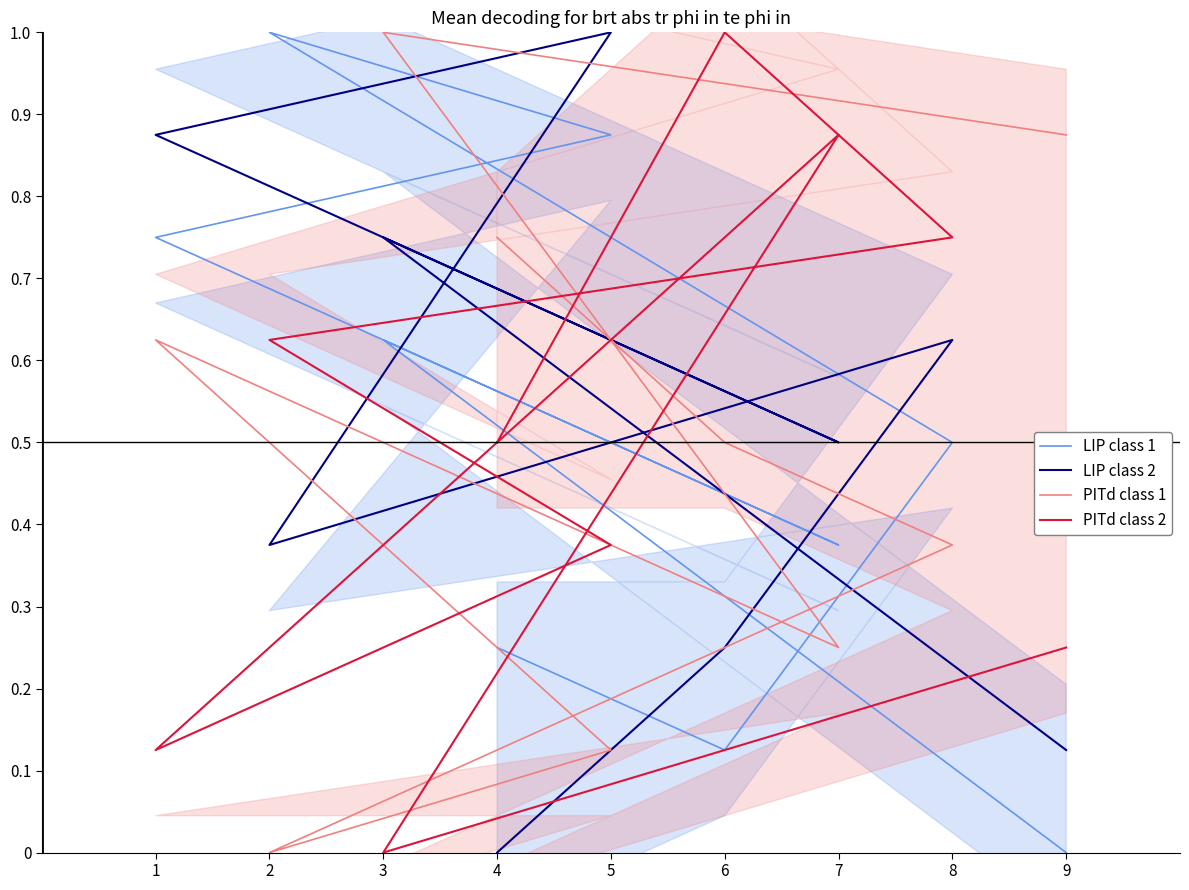

What is the difference between the LIP class 2 values at 6 and 8?

0.4